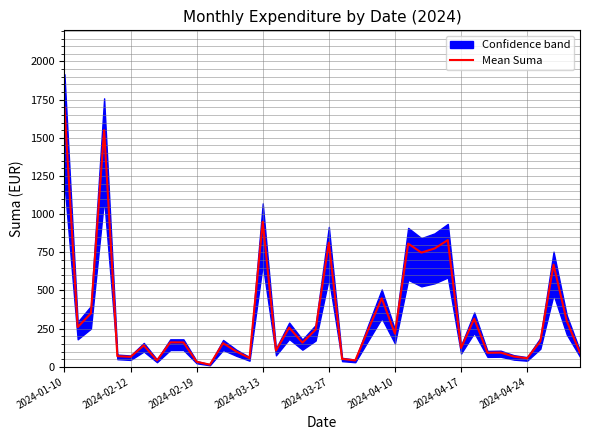

What is the value of the 33rd point from the left?

92